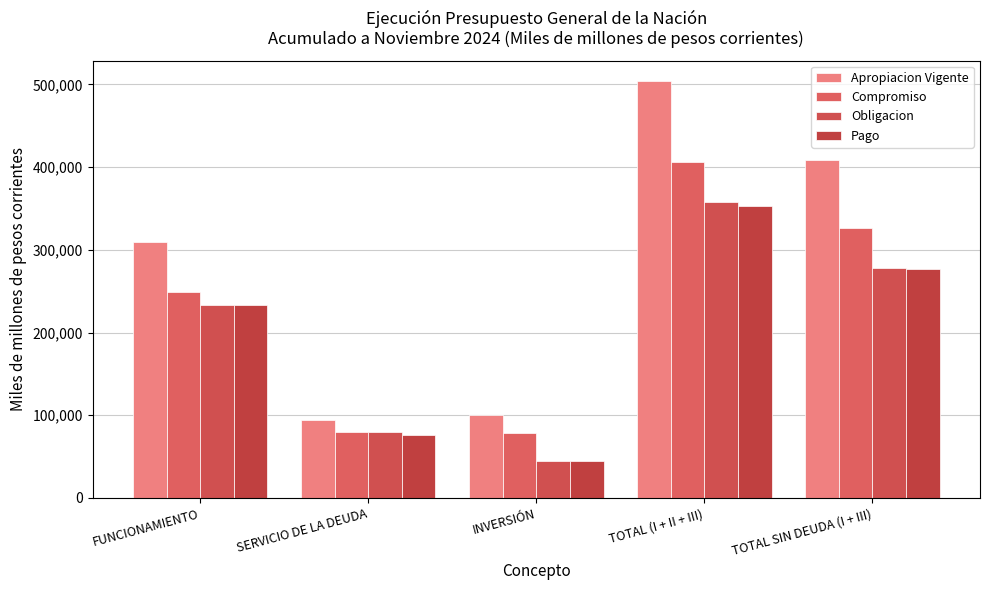

The value of Apropiacion Vigente at TOTAL (I + II + III) is 167465.1. True or false?

False